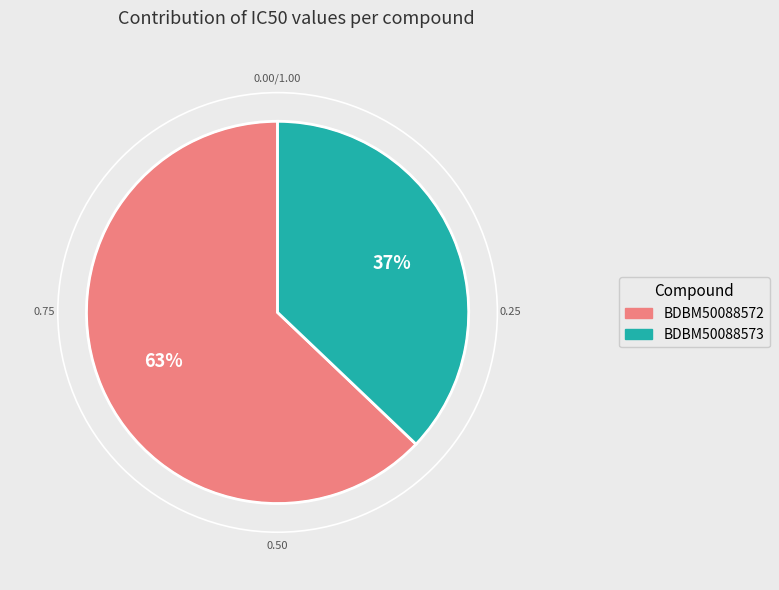

Which slice is the smallest?

BDBM50088573